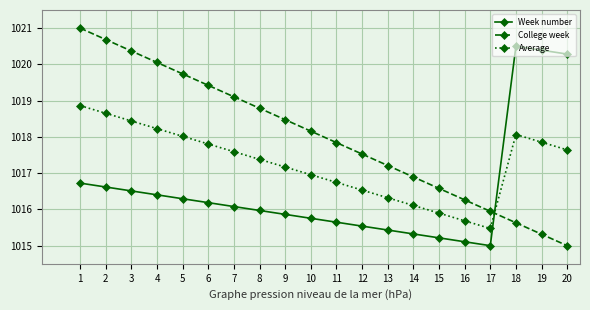

What is the maximum value for College week?

1021.0